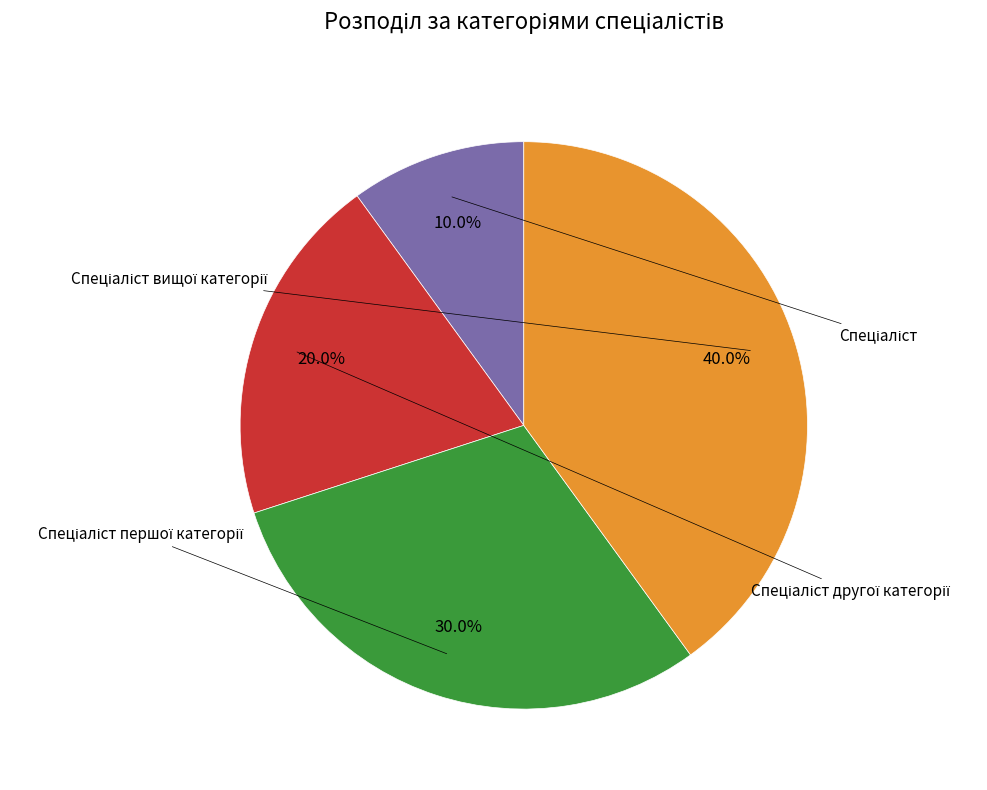

Does Спеціаліст першої категорії represent more than half of the total?

No